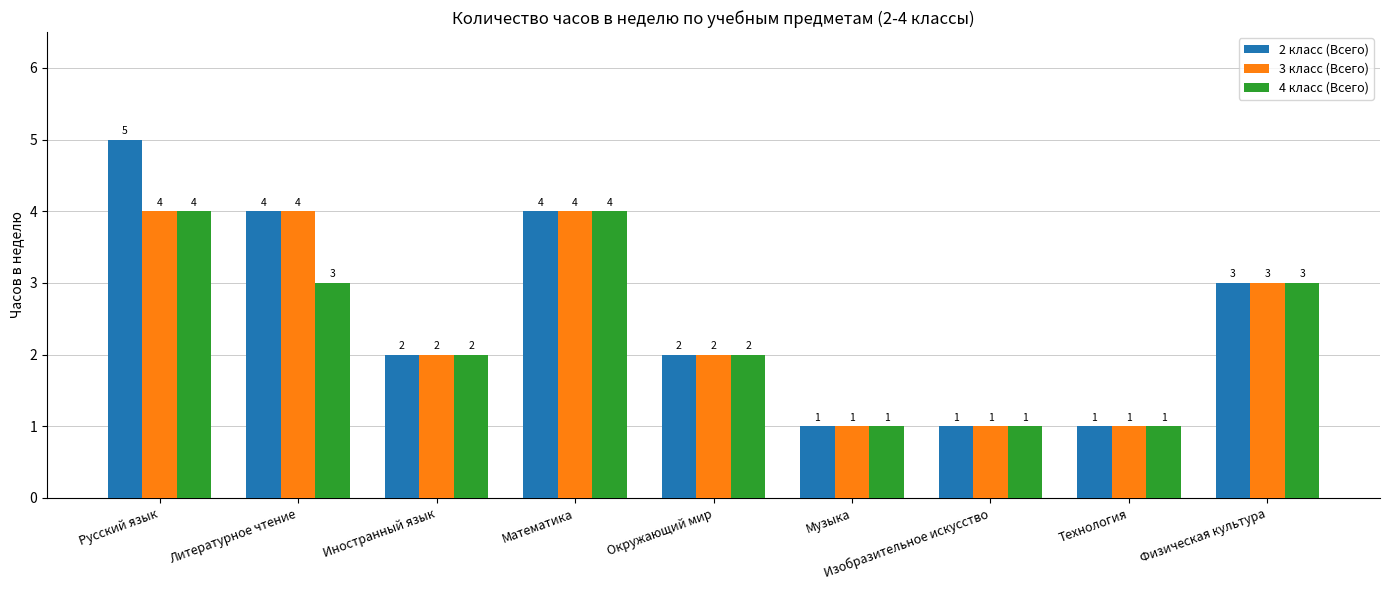

What is the maximum value shown in the chart?

5